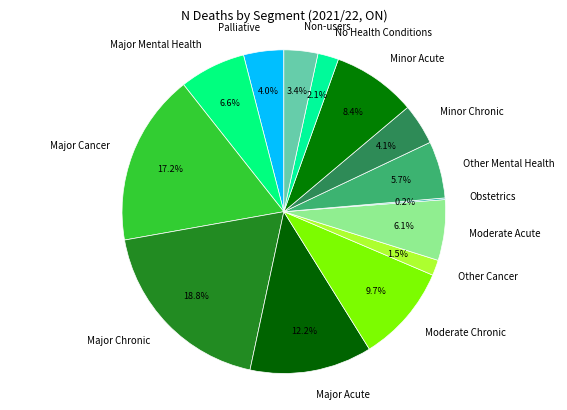

To the nearest percent, what is the combined percentage of No Health Conditions and Minor Acute?

10%